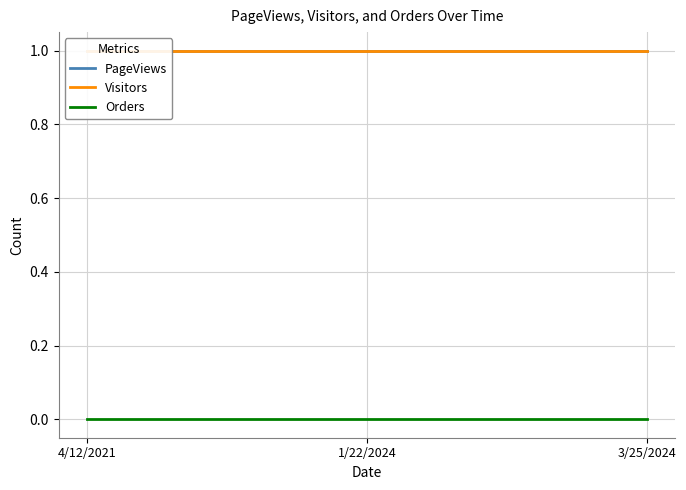

At which label is Orders closest to 0?

4/12/2021